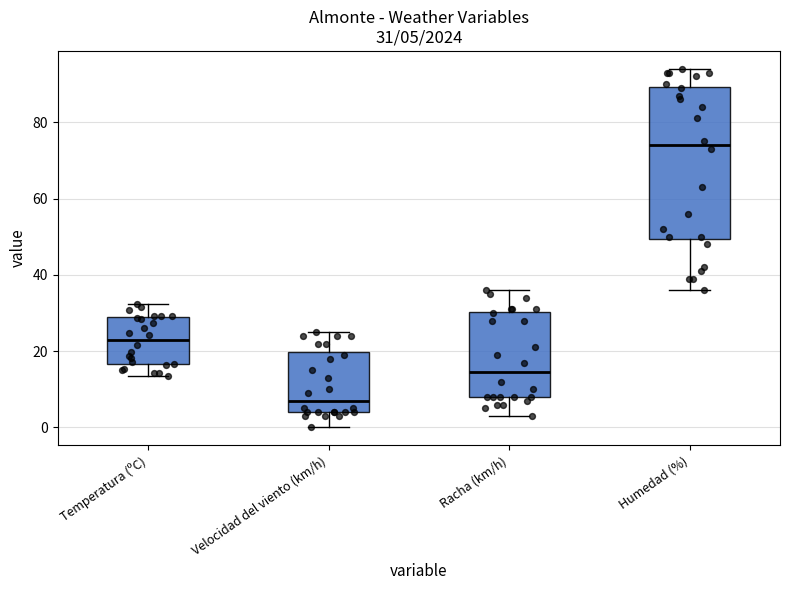

Comparing the boxes themselves (not the whiskers), which one is the tallest?

Humedad (%)